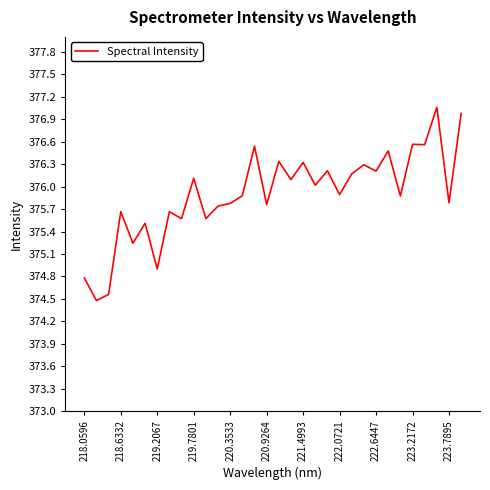

What is the minimum value shown in the chart?

374.5